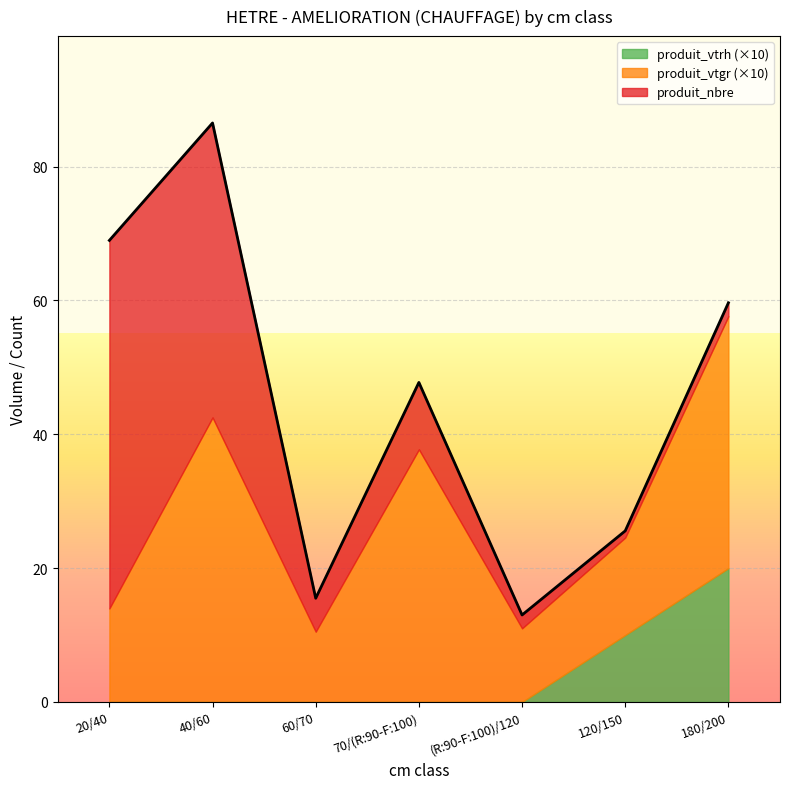

Reading left to right, list all the values displayed in this chart.

produit_vtgr: 1.4	4.3	1.1	3.8	1.1	1.5	3.8
produit_nbre: 55.0	44.0	5.0	10.0	2.0	1.0	2.0
produit_vtrh: 0.0	0.0	0.0	0.0	0.0	1.0	2.0